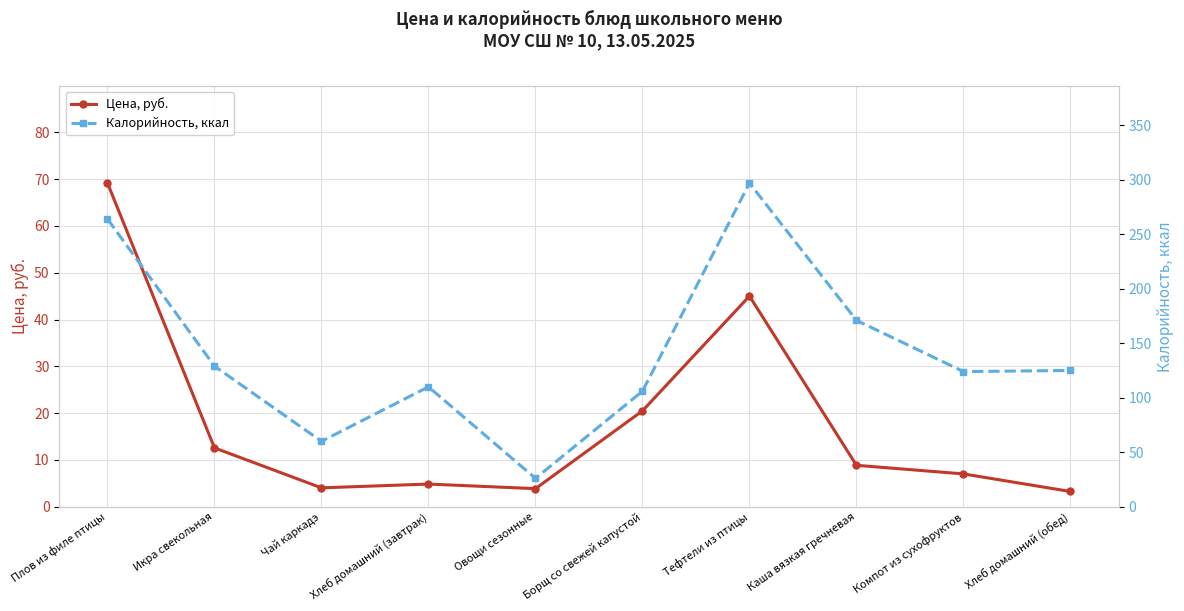

What is the difference between the highest and lowest values at Тефтели из птицы?

252.0